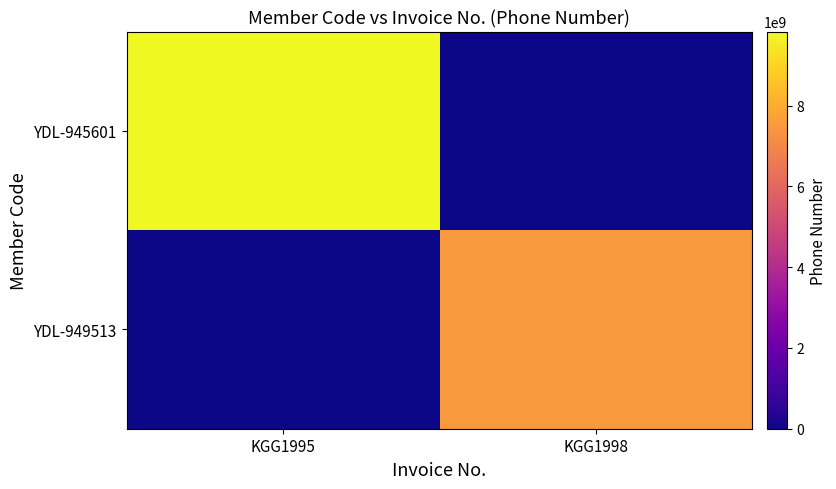

Which series has the largest total across all categories?

YDL-945601